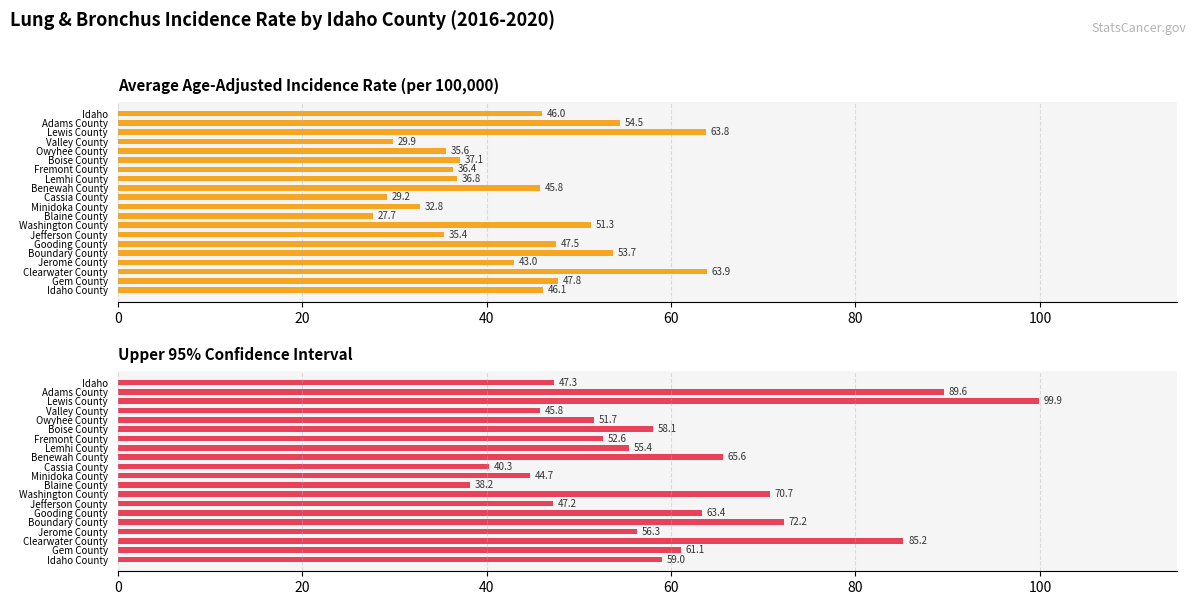

What position from the right is Gooding County?

6